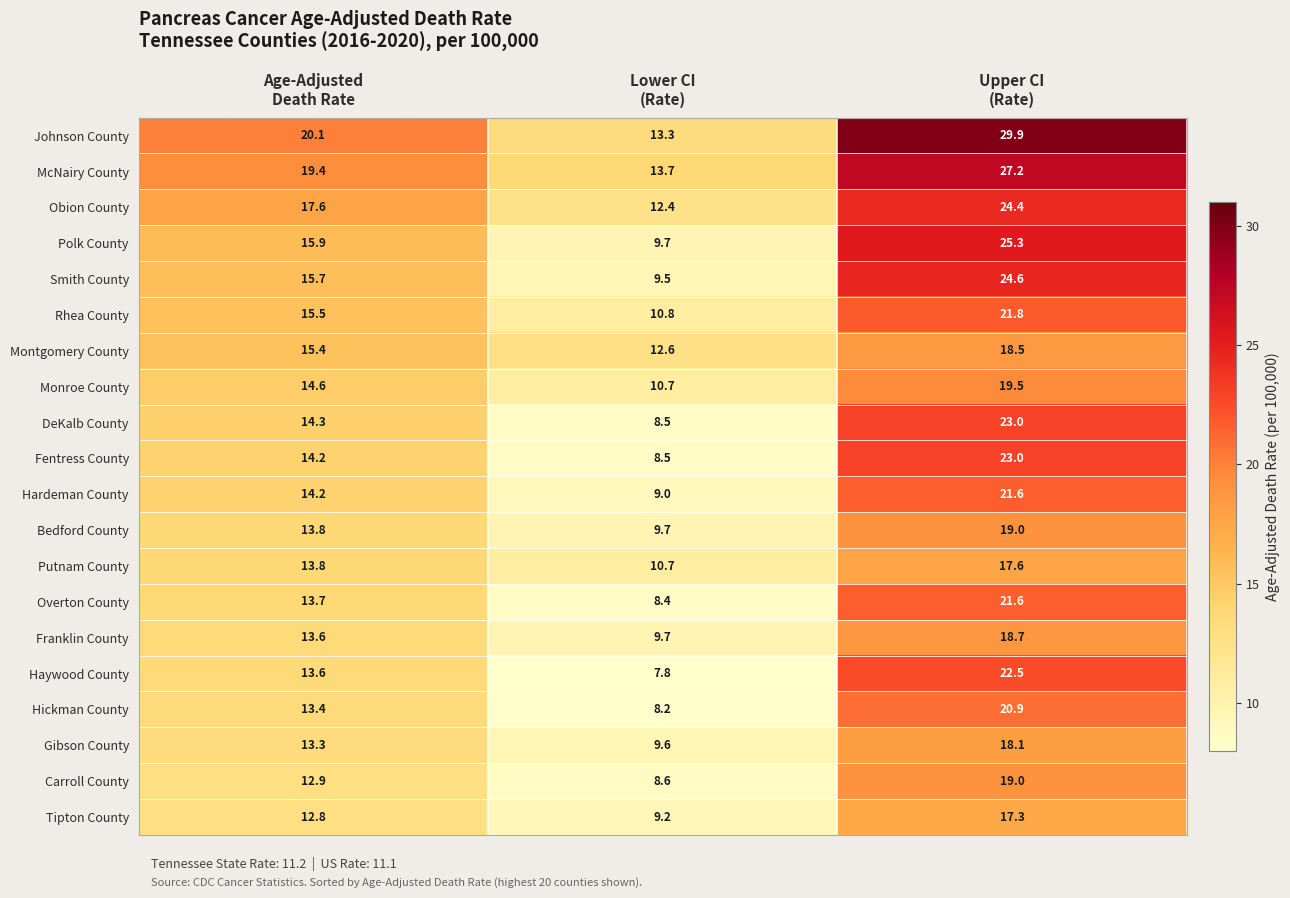

What is the smallest value displayed?

7.8